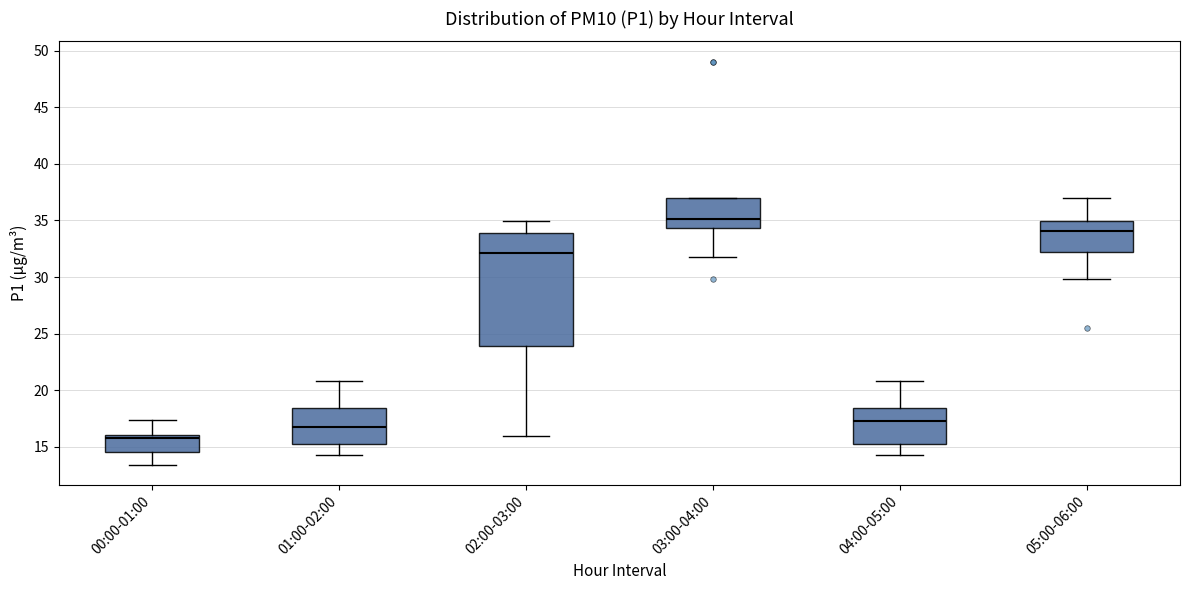

Where does the upper whisker of the box for 04:00-05:00 end on the y-axis? The values are not printed on the chart, so give them approximately, as read against the axis.

21.0